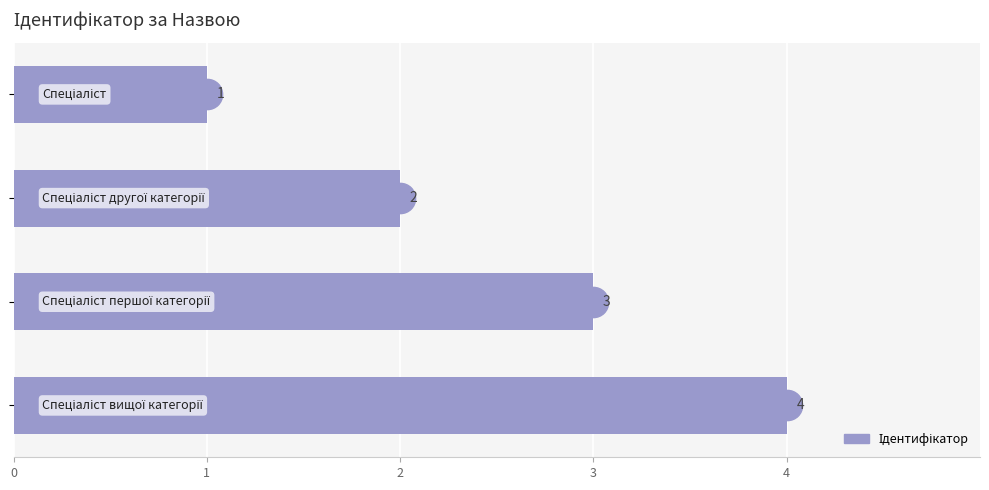

How many data points are less than 3?

2